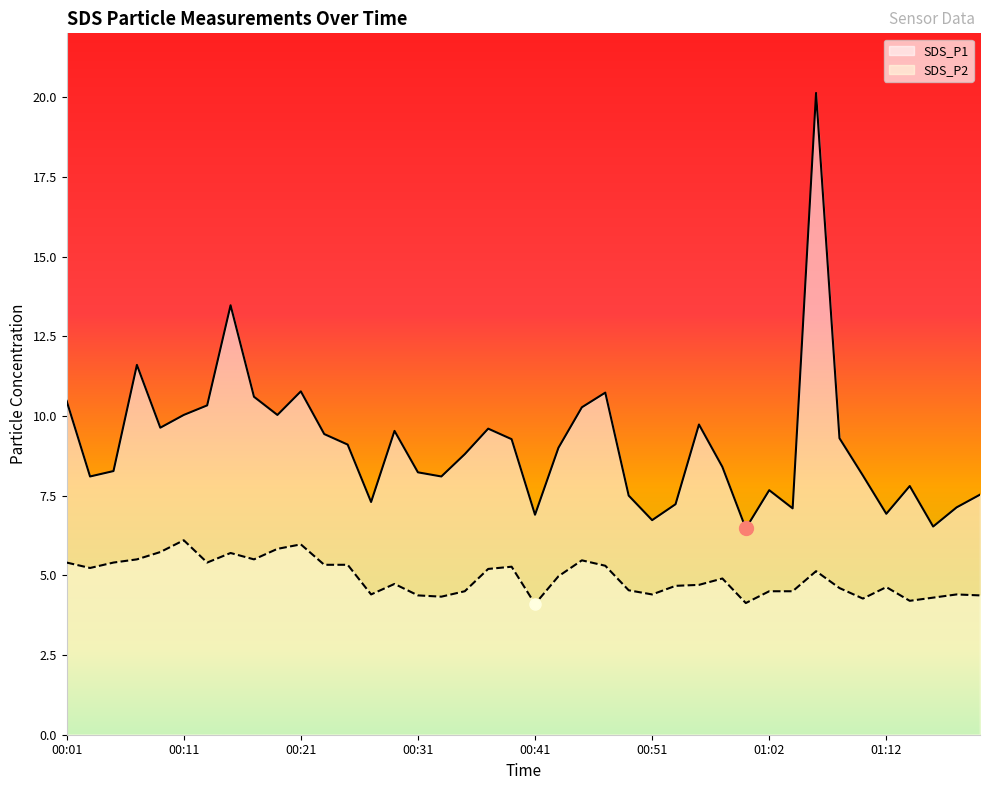

True or false: SDS_P1 and SDS_P2 intersect in this chart.

False